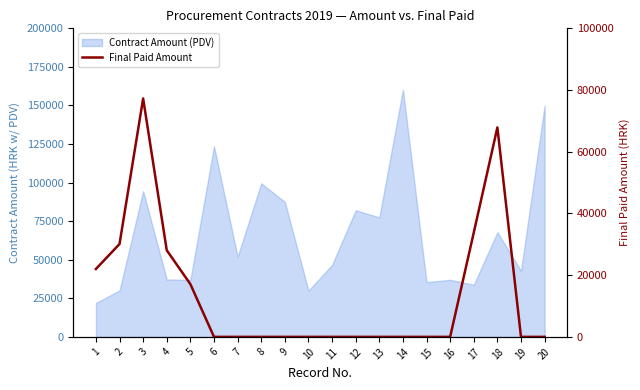

List the labels in order of value, largest first.

3, 18, 17, 2, 4, 1, 5, 6, 7, 8, 9, 10, 11, 12, 13, 14, 15, 16, 19, 20